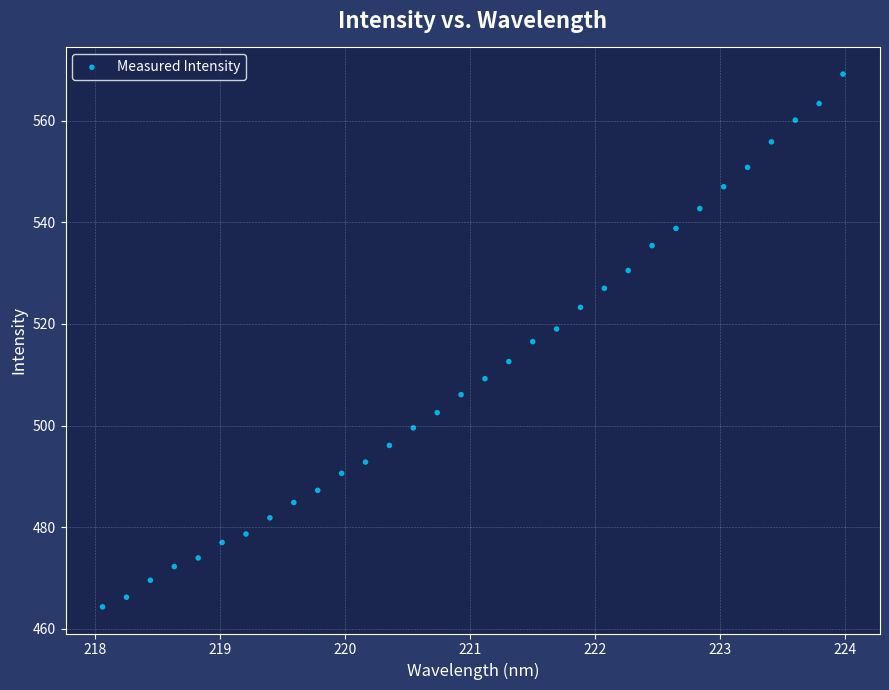

What is the range of X values (max minus min)?

5.9